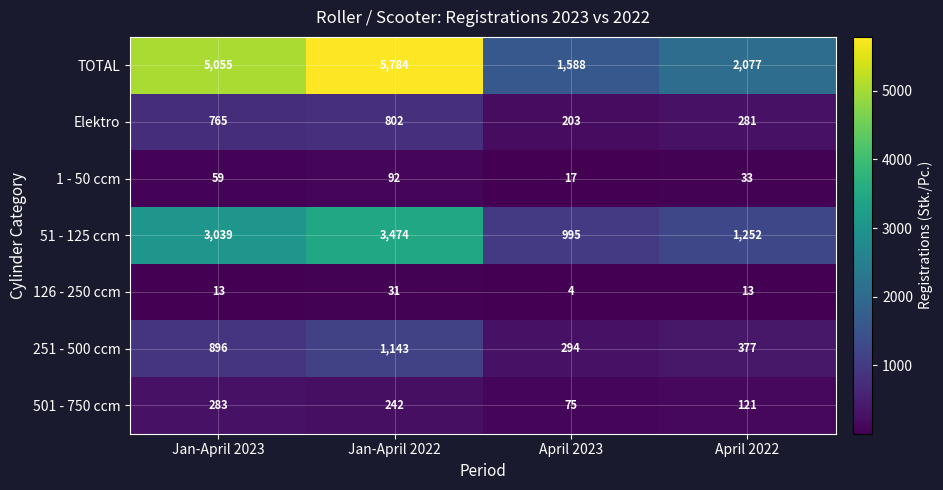

Reading left to right, extract all data points from this chart.

TOTAL: 5055	5784	1588	2077
Elektro: 765	802	203	281
1 - 50 ccm: 59	92	17	33
51 - 125 ccm: 3039	3474	995	1252
126 - 250 ccm: 13	31	4	13
251 - 500 ccm: 896	1143	294	377
501 - 750 ccm: 283	242	75	121